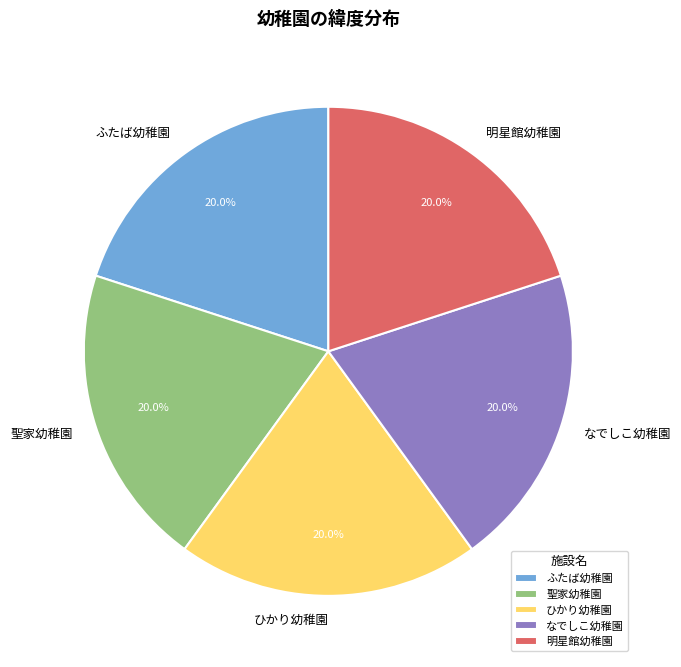

Is it true that なでしこ幼稚園 is 20% of the pie?

True